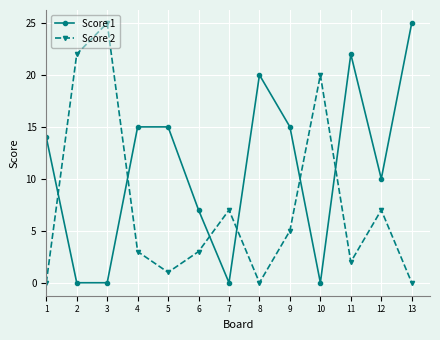

Rank the series at 2 from lowest to highest value.

Score 1, Score 2